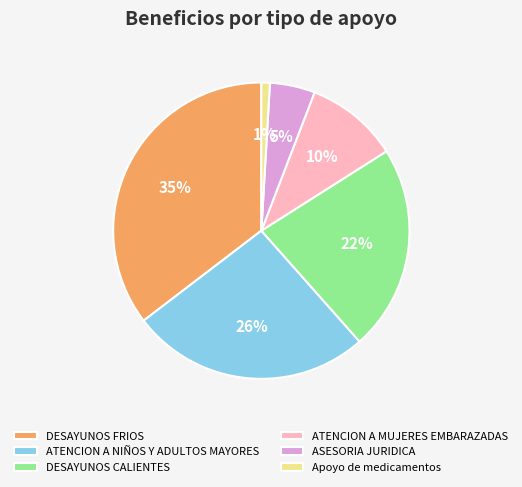

Between ATENCION A MUJERES EMBARAZADAS and Apoyo de medicamentos, which is larger?

ATENCION A MUJERES EMBARAZADAS